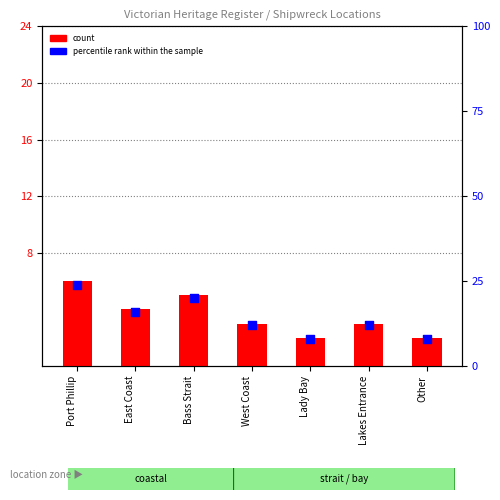

At how many categories does at least one series exceed 20?

1